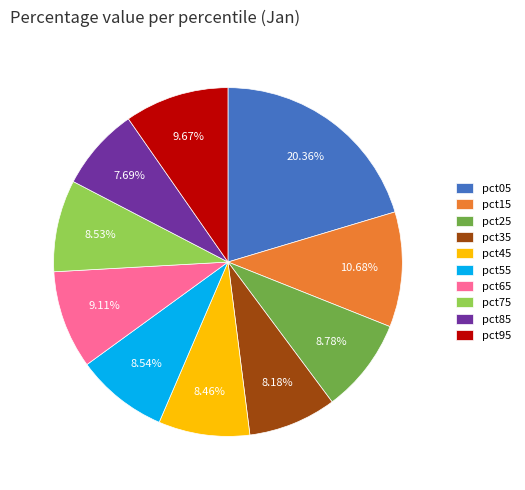

Between pct65 and pct75, which is larger?

pct65